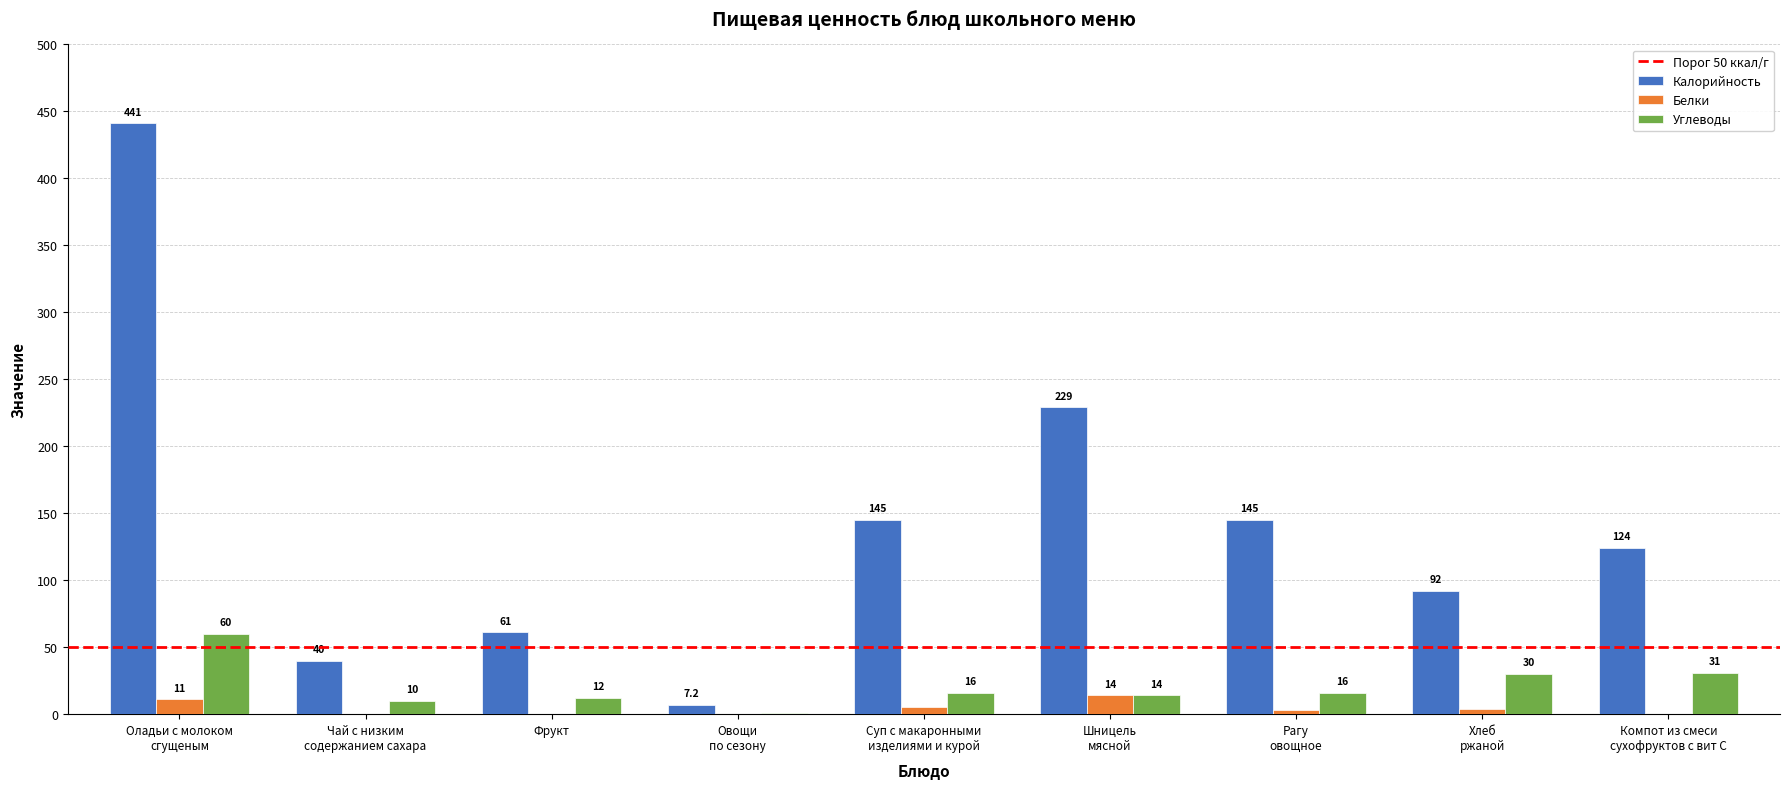

At which label does Углеводы first exceed 16?

Оладьи с молоком
сгущеным